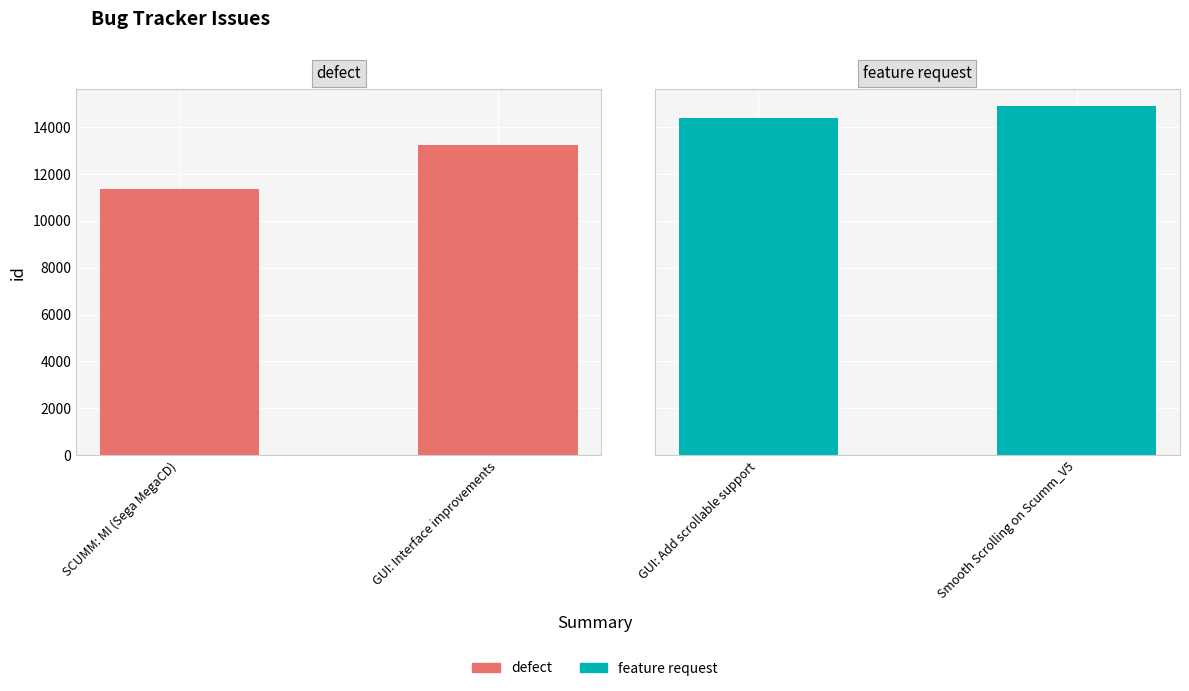

Which has a higher value, SCUMM: MI (Sega MegaCD) or GUI: Interface improvements?

GUI: Interface improvements